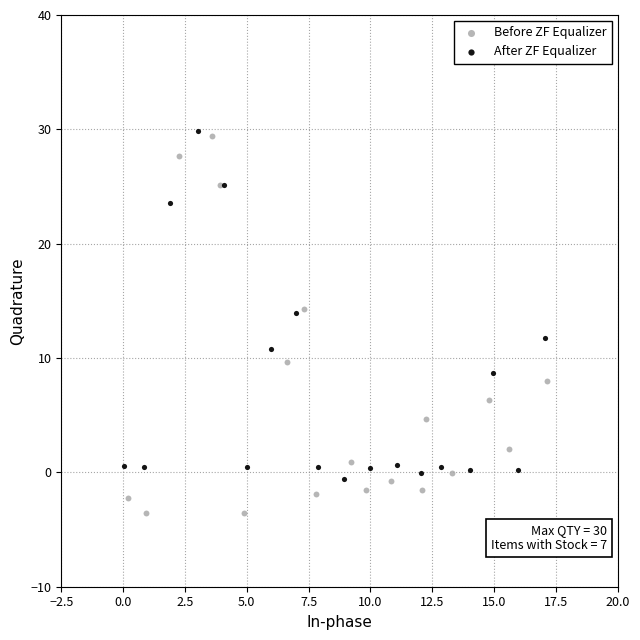

Which series reaches the minimum Y coordinate?

Before ZF Equalizer